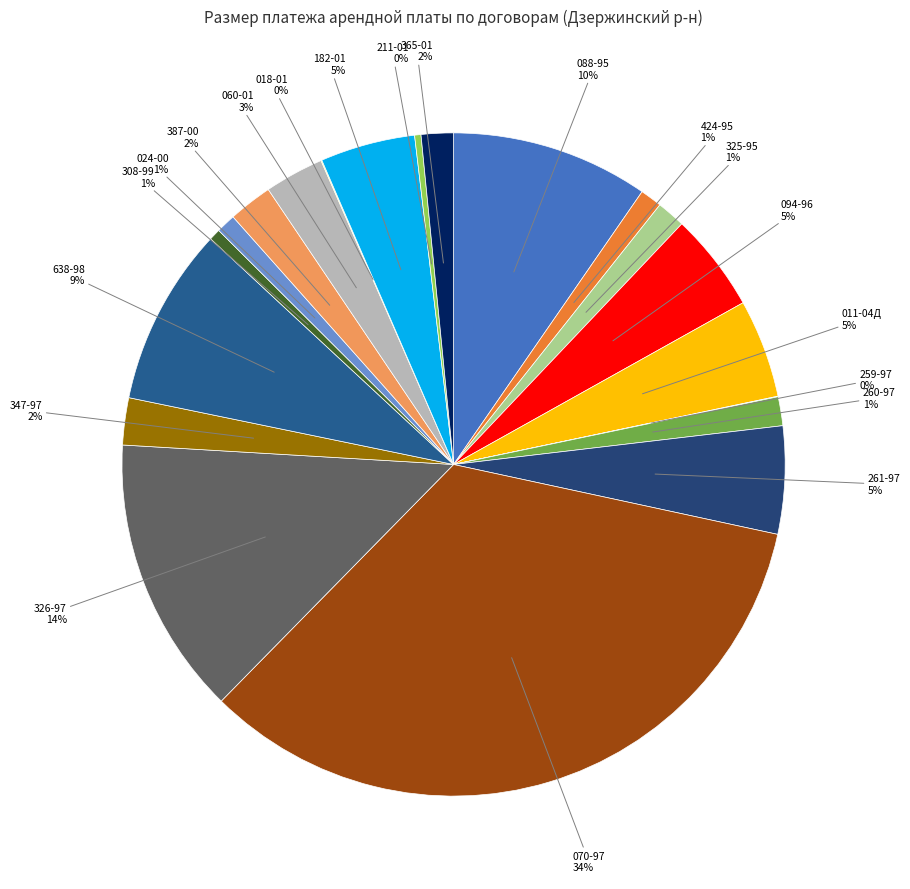

Between 211-01 and 024-00, which is larger?

024-00